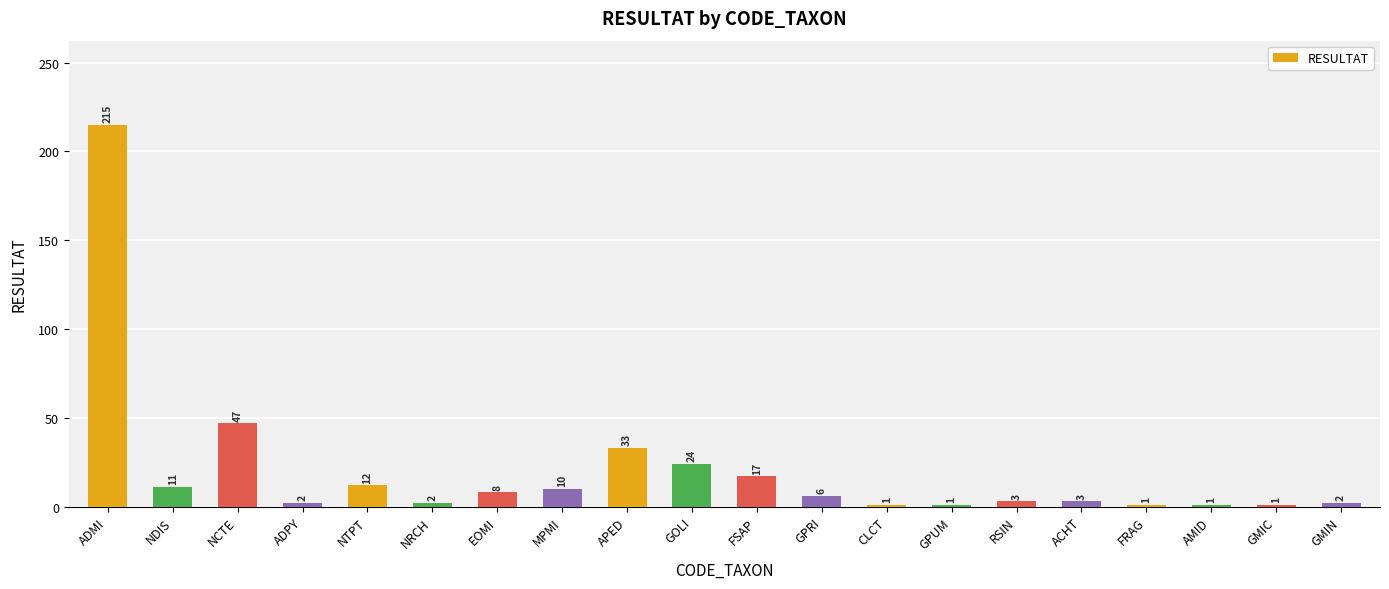

Which category has the highest value across all series?

ADMI